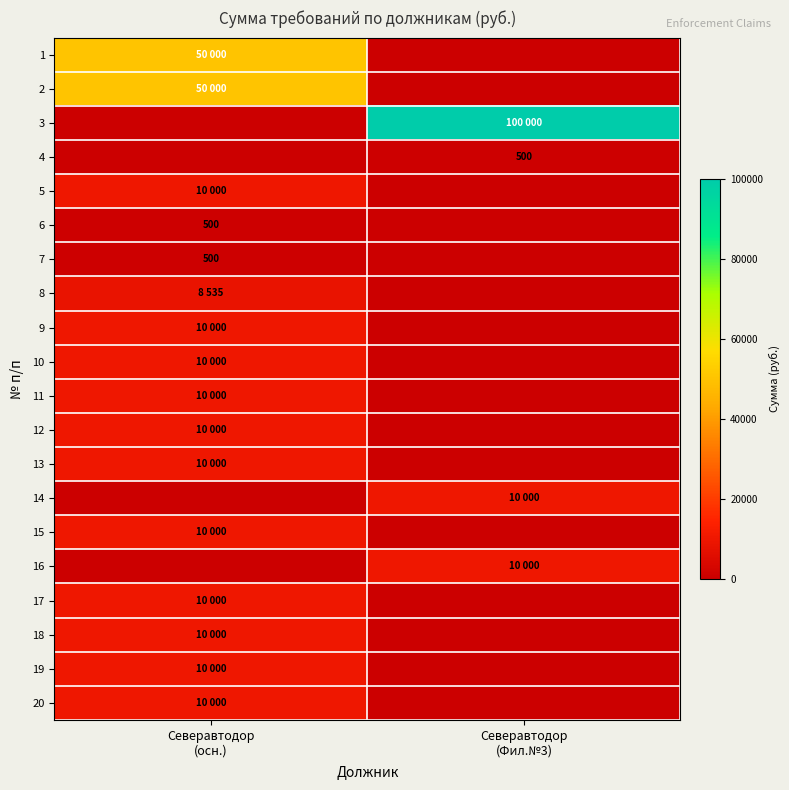

Where is 9 nearest to the value 5000?

Северавтодор (осн.)